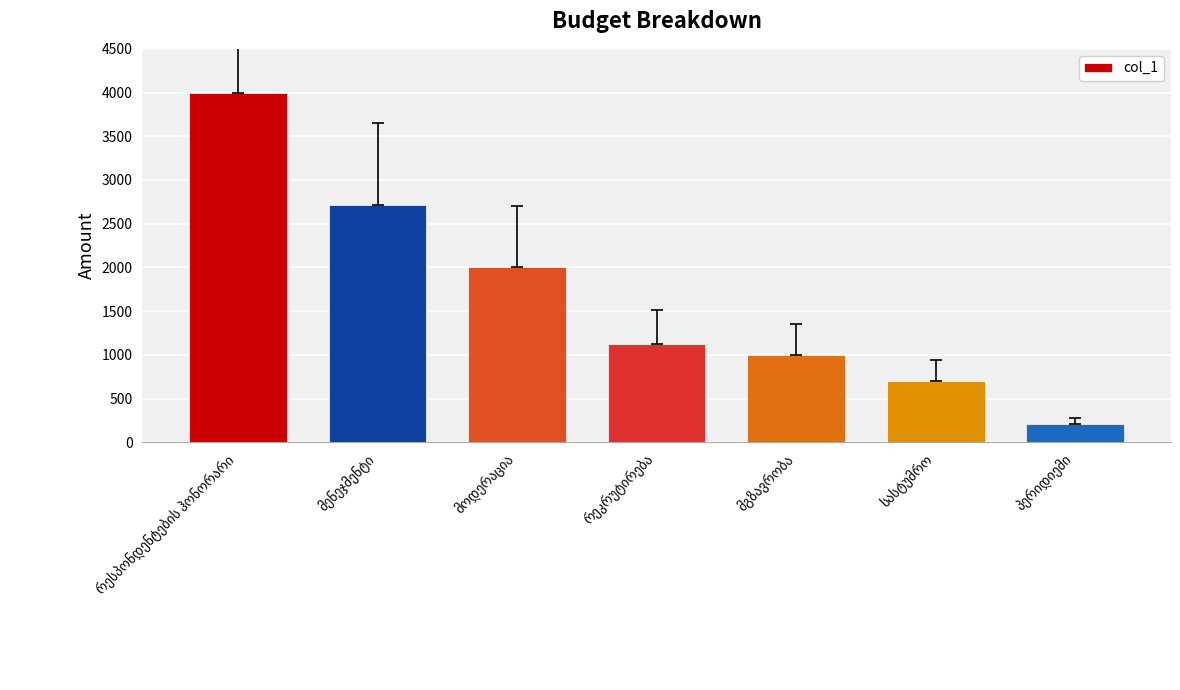

What is the sum of all values?

11739